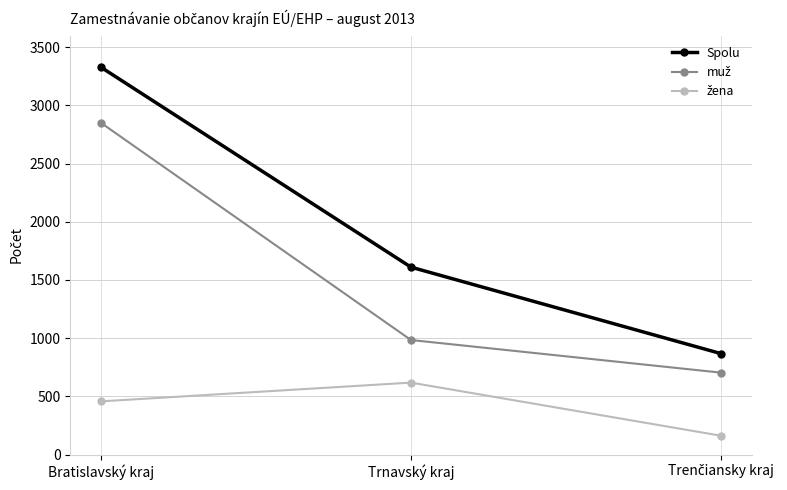

Where is Spolu nearest to the value 2097?

Trnavský kraj